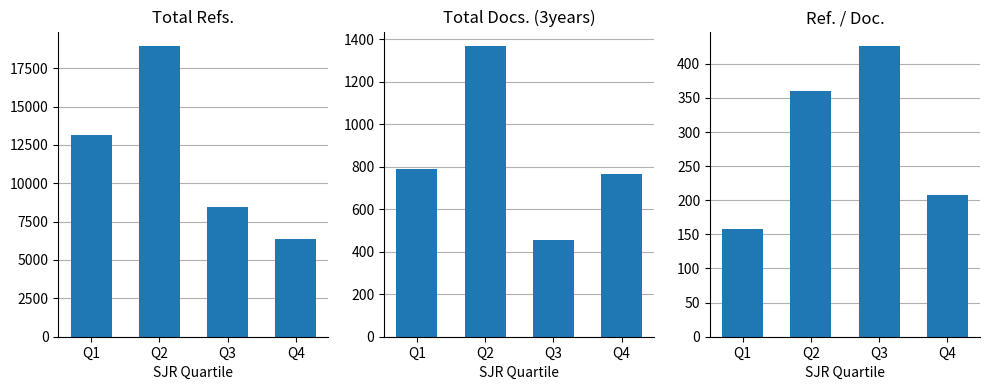

How many categories are shown in the chart?

4